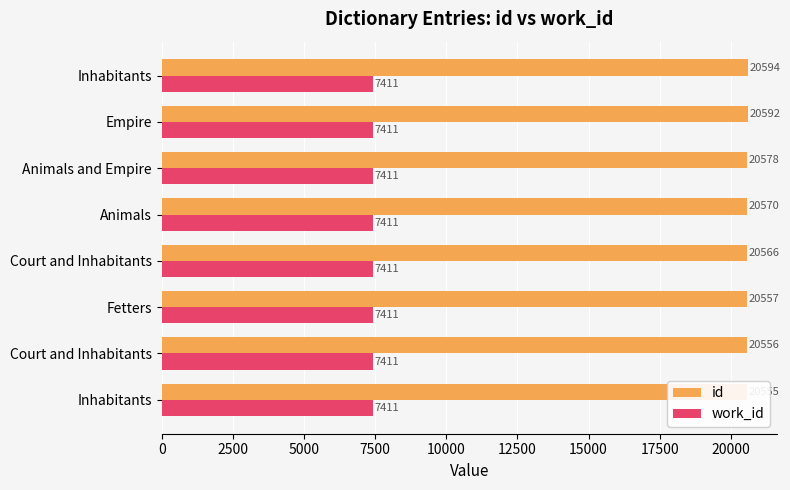

What is the average value of the id series?

20571.0